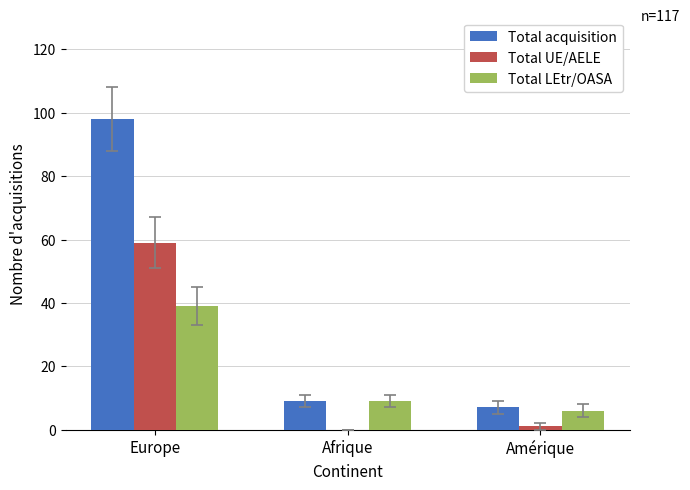

The value of Total acquisition at Afrique is 3. True or false?

False